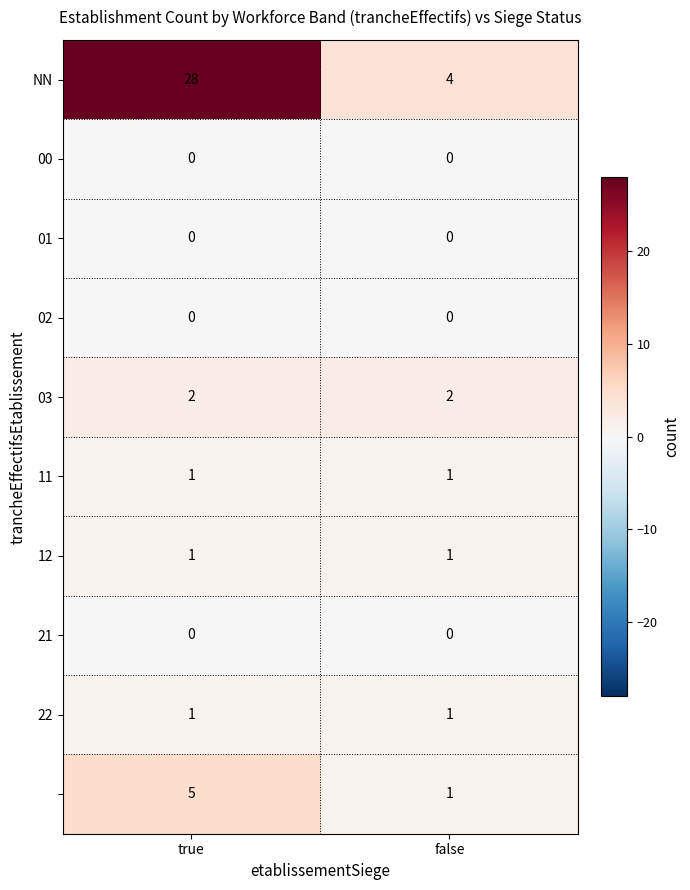

What is the difference between the highest and lowest values at false?

4